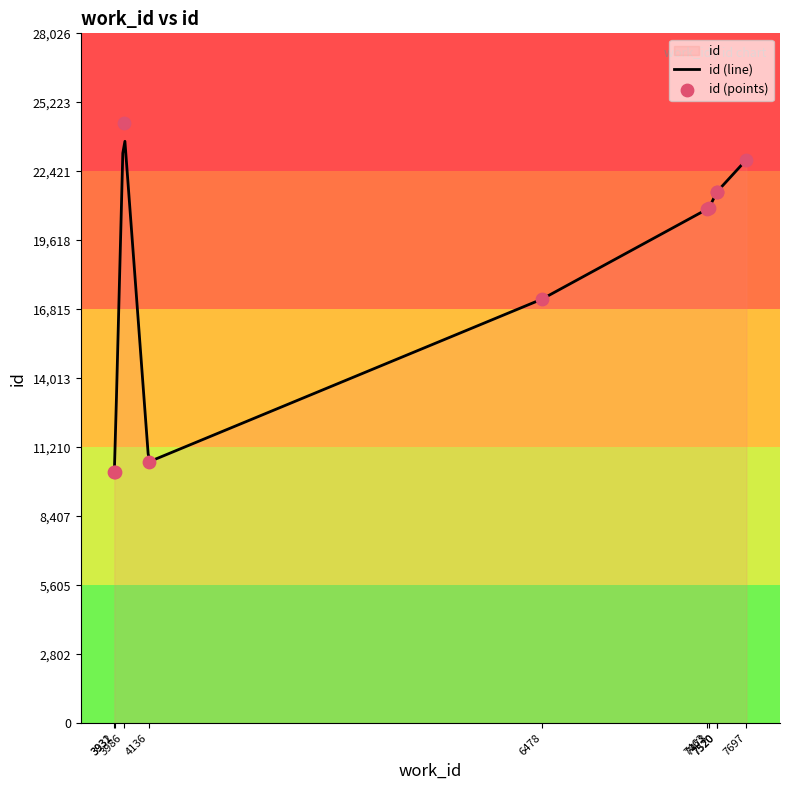

What is the maximum value for id (line)?

23639.4